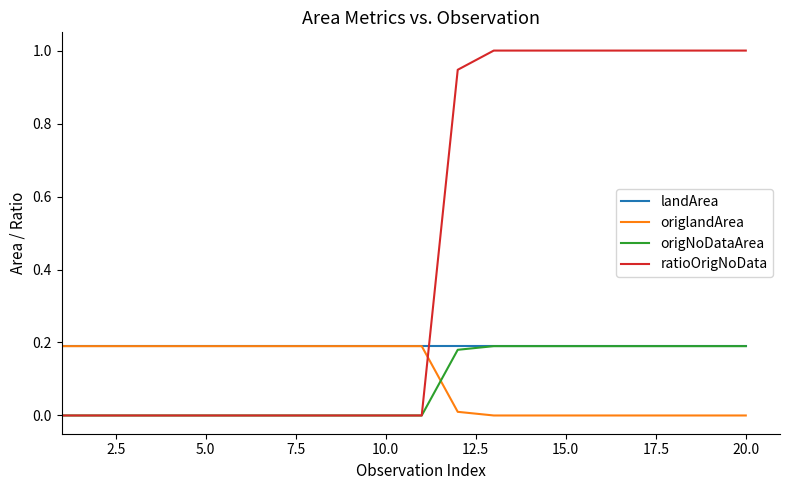

Which series has the largest total across all categories?

ratioOrigNoData